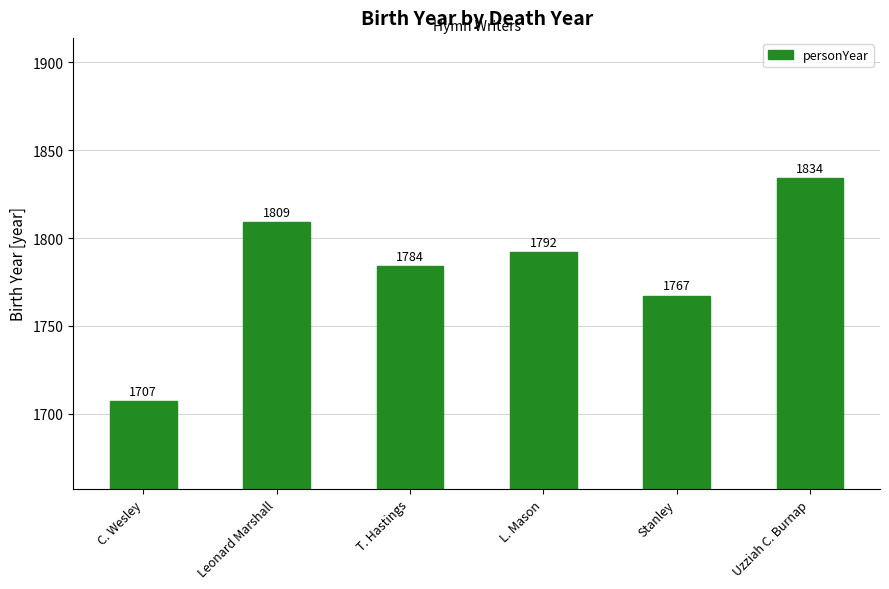

Rank the categories by value from highest to lowest.

Uzziah C. Burnap, Leonard Marshall, L. Mason, T. Hastings, Stanley, C. Wesley